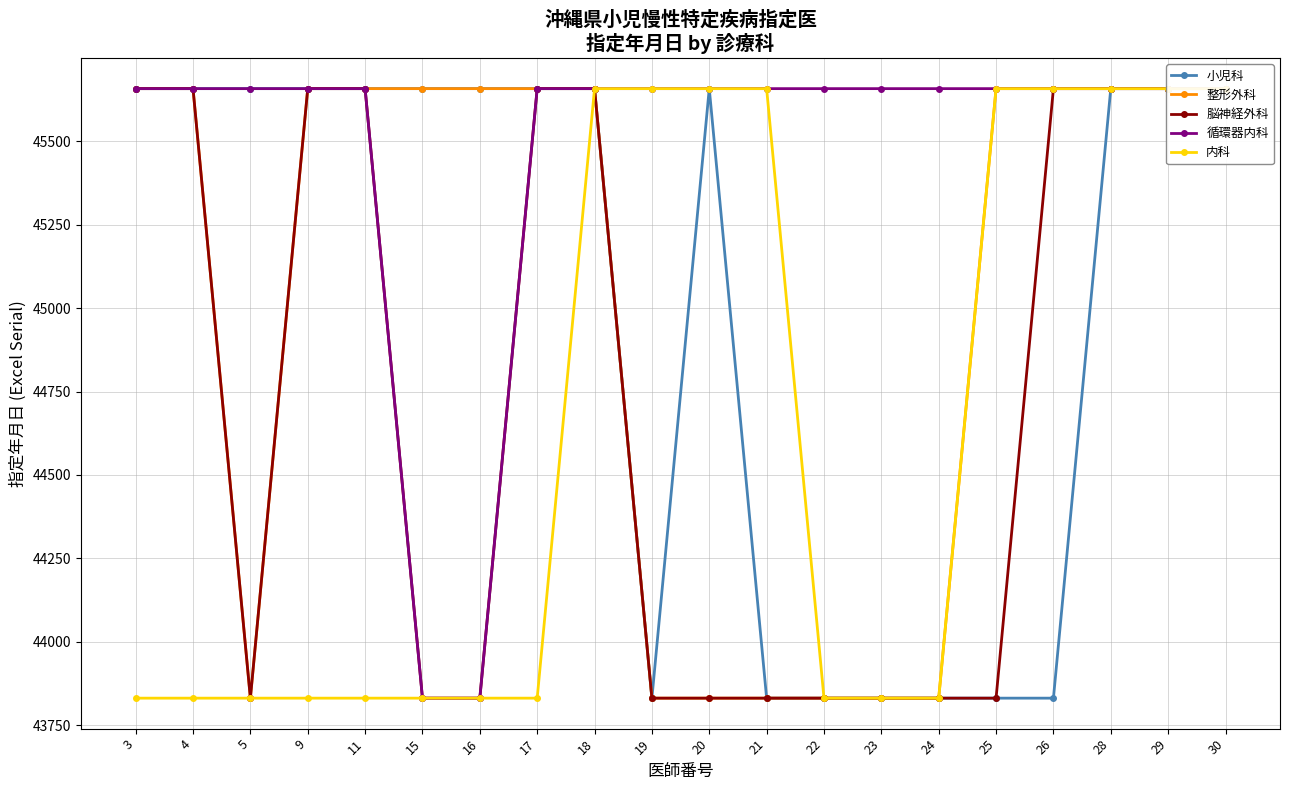

Rank the series by their maximum value, from lowest to highest.

小児科, 整形外科, 脳神経外科, 循環器内科, 内科